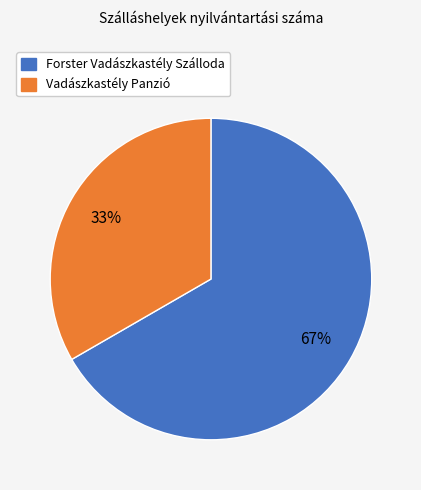

To the nearest percent, what is the combined percentage of Vadászkastély Panzió and Forster Vadászkastély Szálloda?

100%